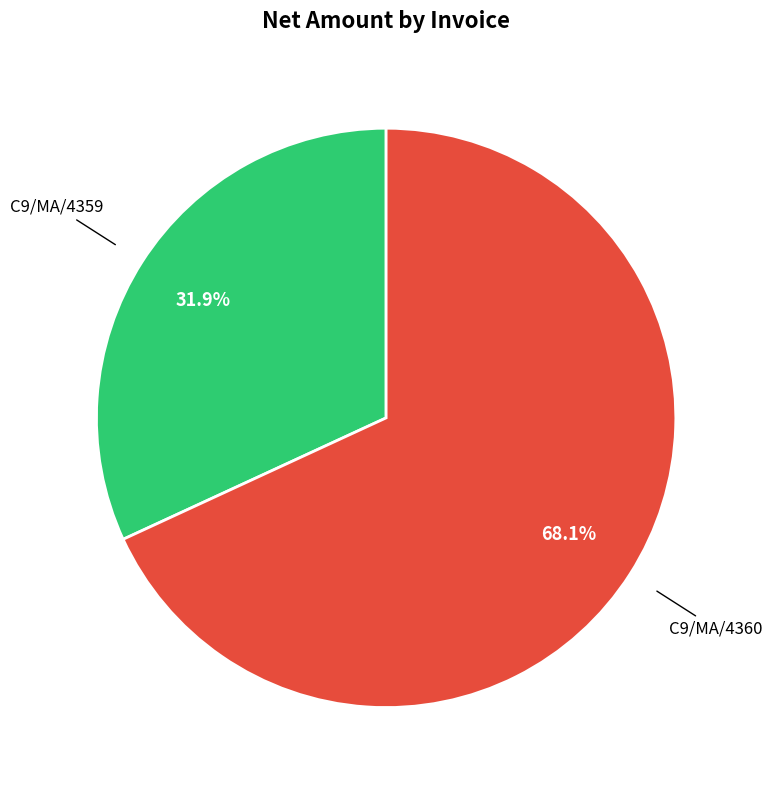

Count the number of slices in the pie.

2